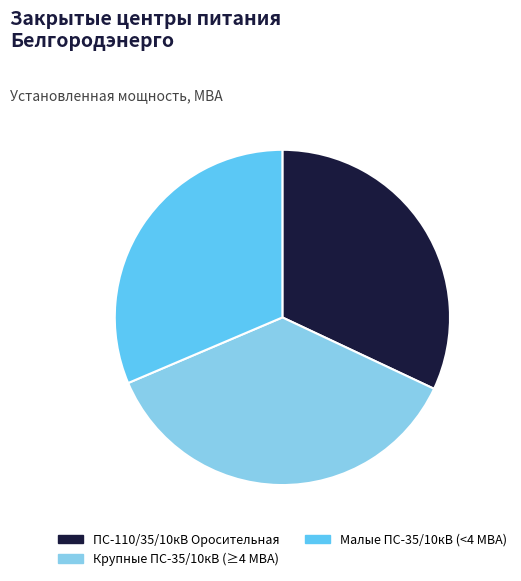

Does any single category account for the majority?

No